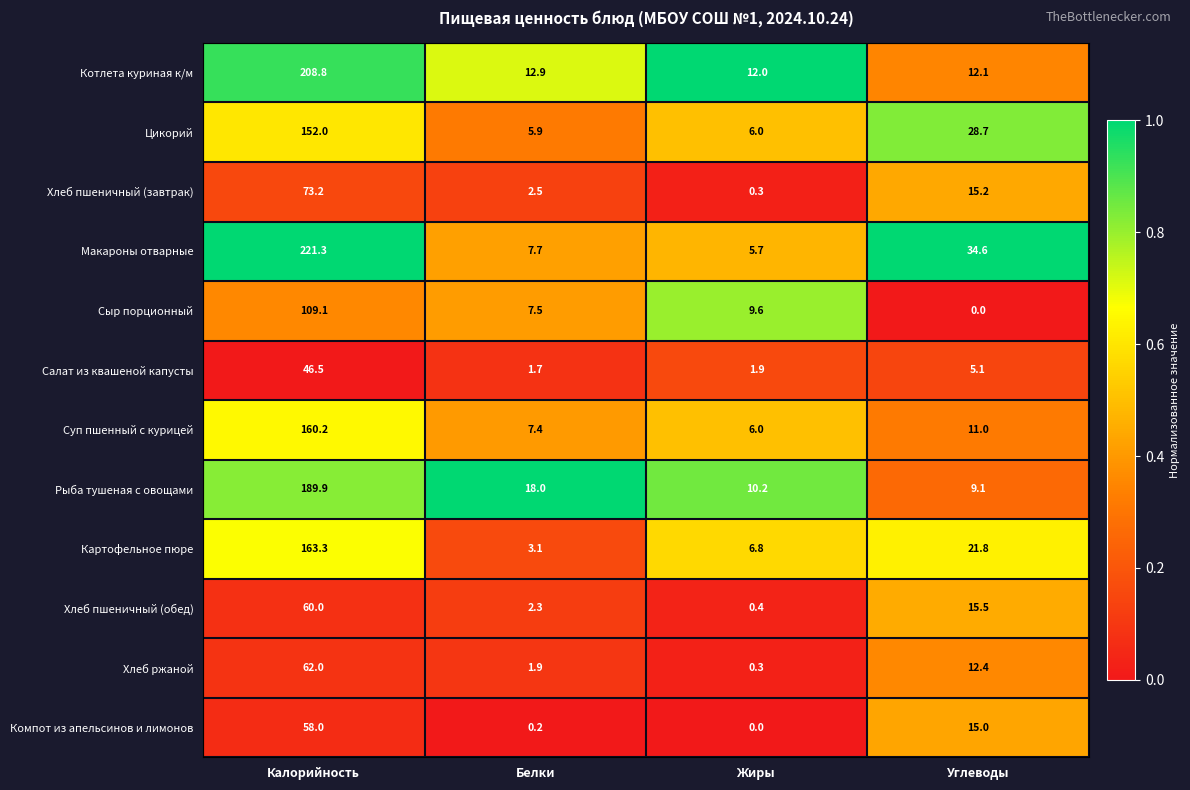

What is the difference between the highest and lowest values at Белки?

17.8